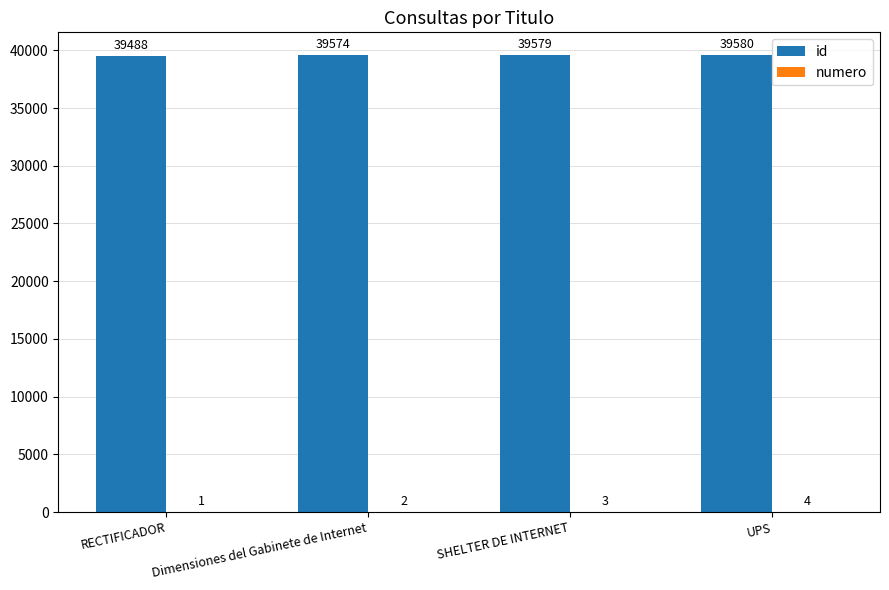

What value does the id series have at RECTIFICADOR, to the nearest 5?

39490